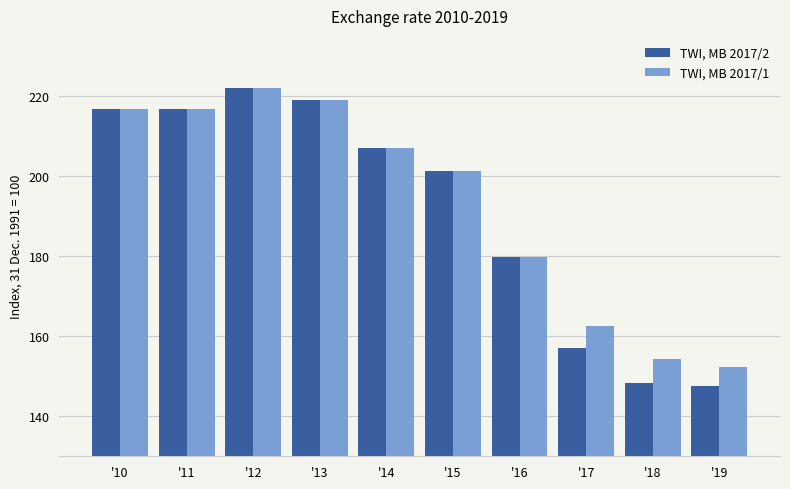

How many bars are there in total?

20